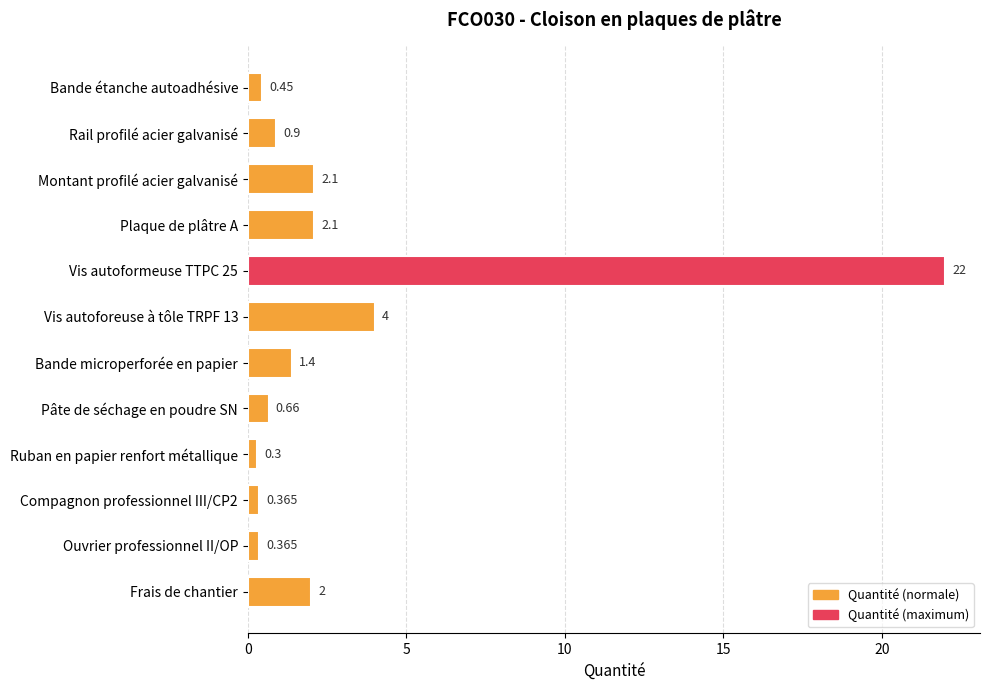

What is the label of the 4th bar from the top?

Plaque de plâtre A